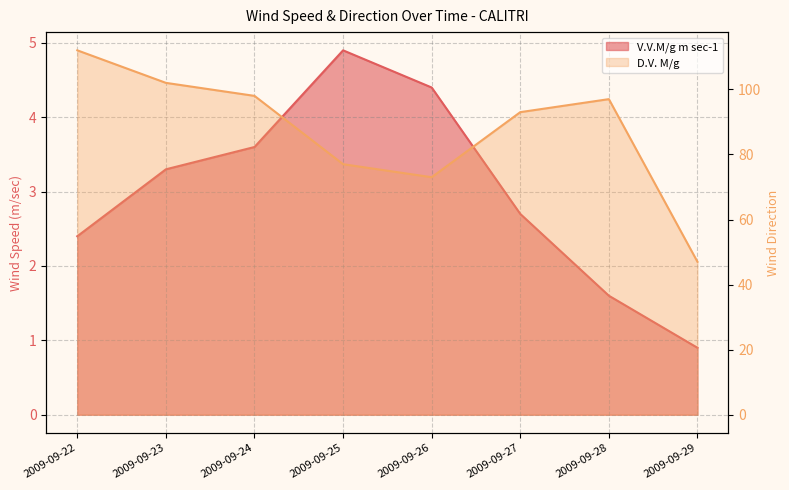

Between 2009-09-22 and 2009-09-29, which series saw the biggest shift?

D.V. M/g